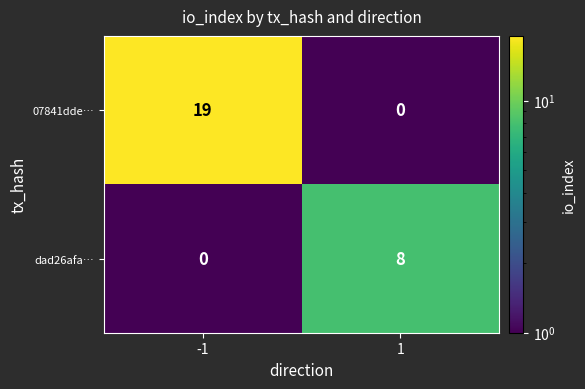

Which series has the widest spread of values?

07841dde…